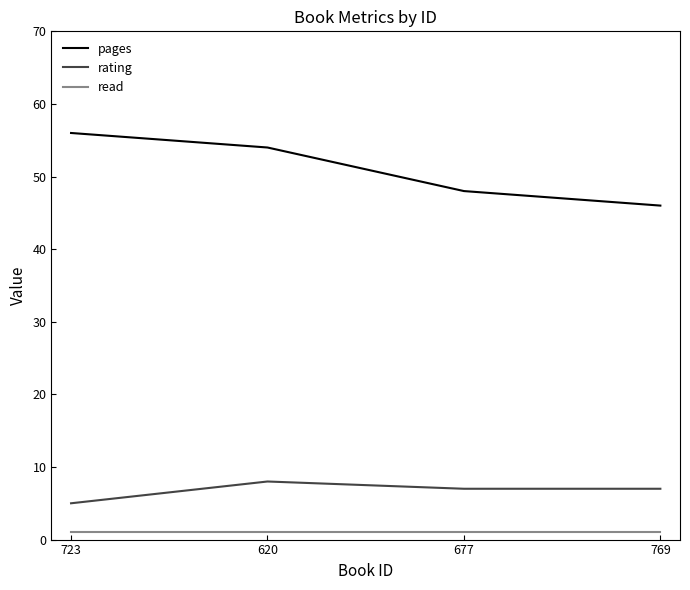

Which label corresponds to the largest value in the chart?

723